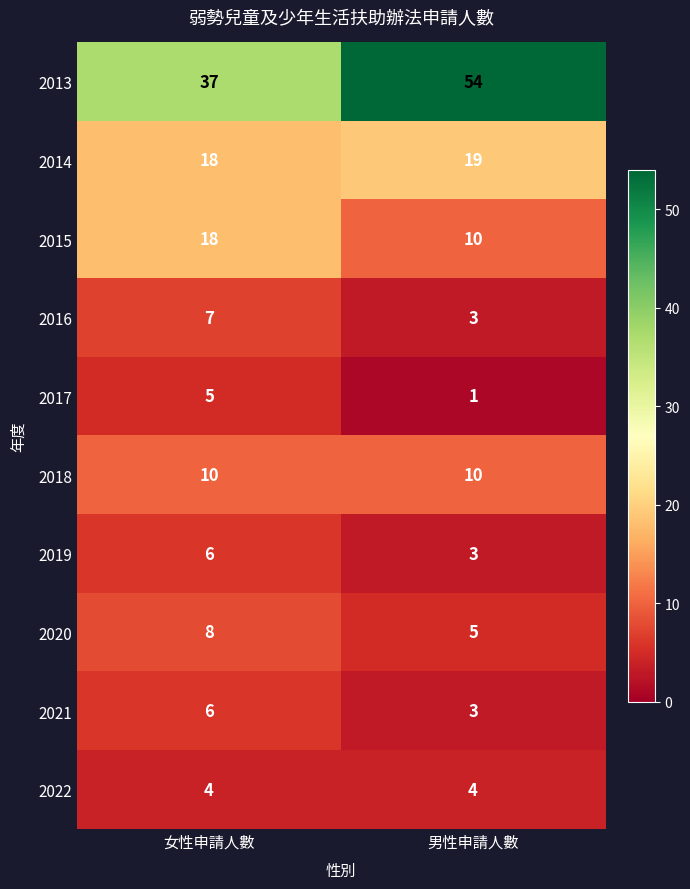

What is the total value across all series at 男性申請人數?

112